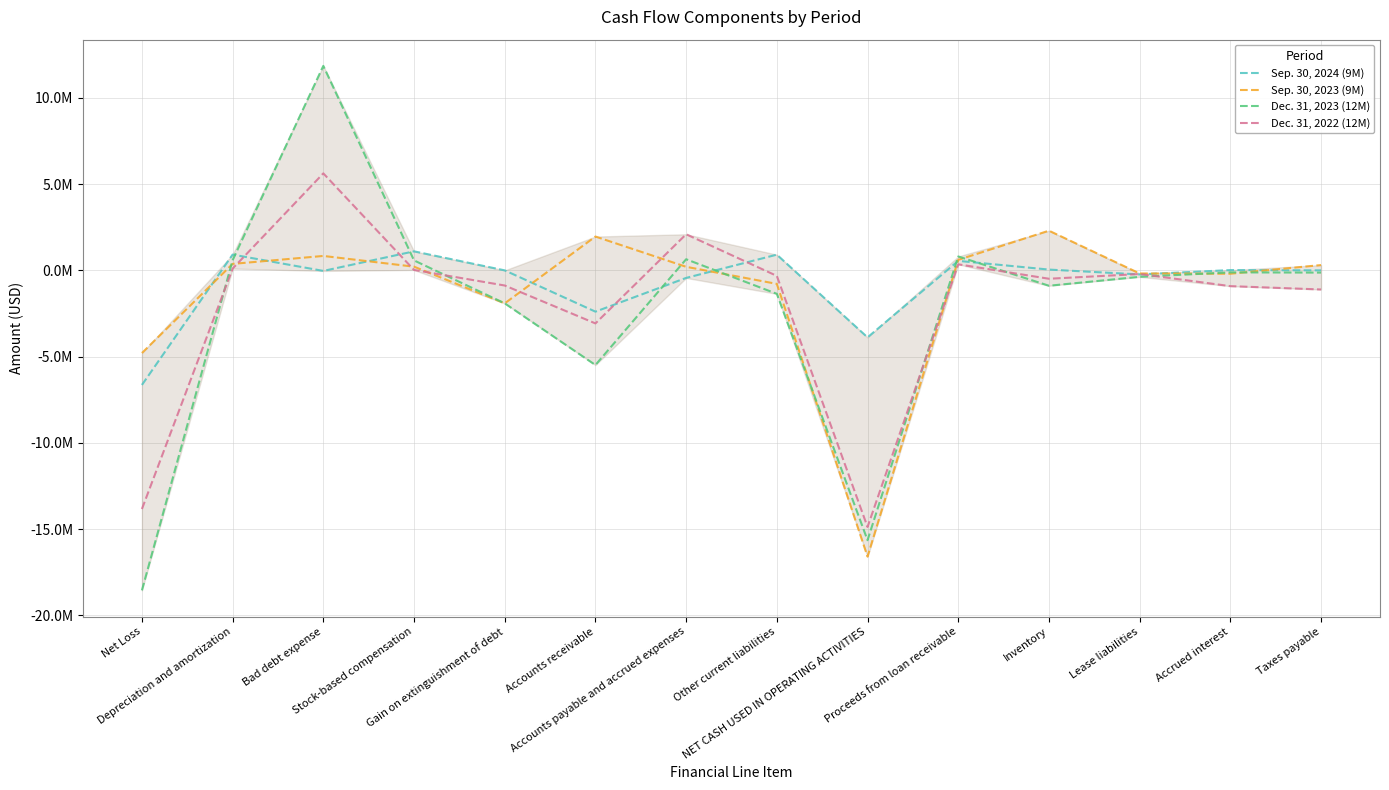

How many data points does each series have?

14